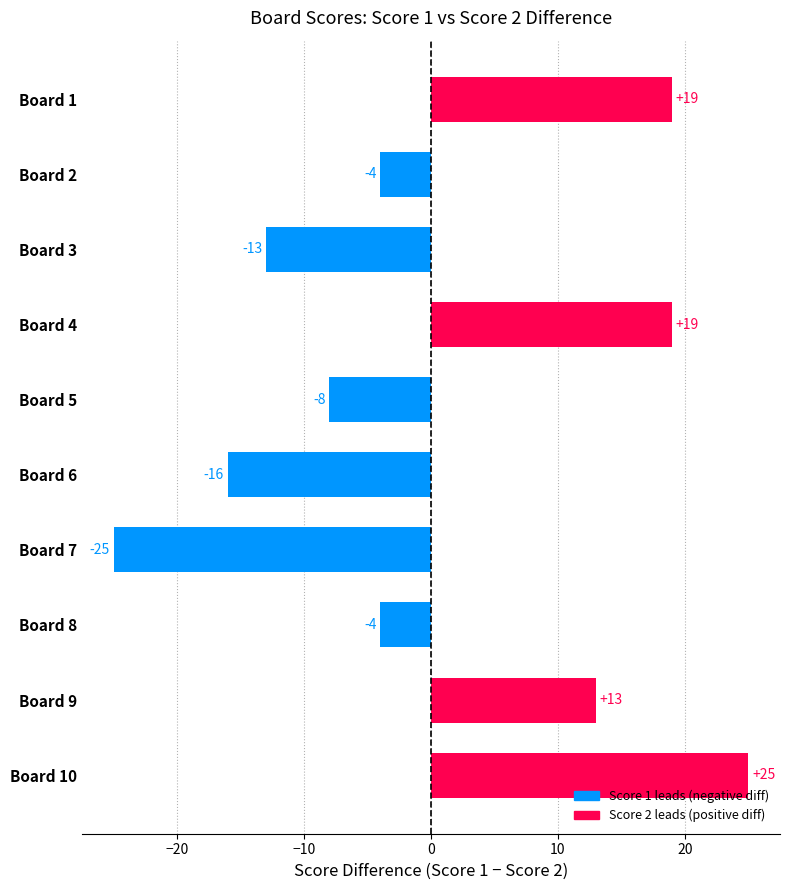

Are the bars horizontal?

Yes